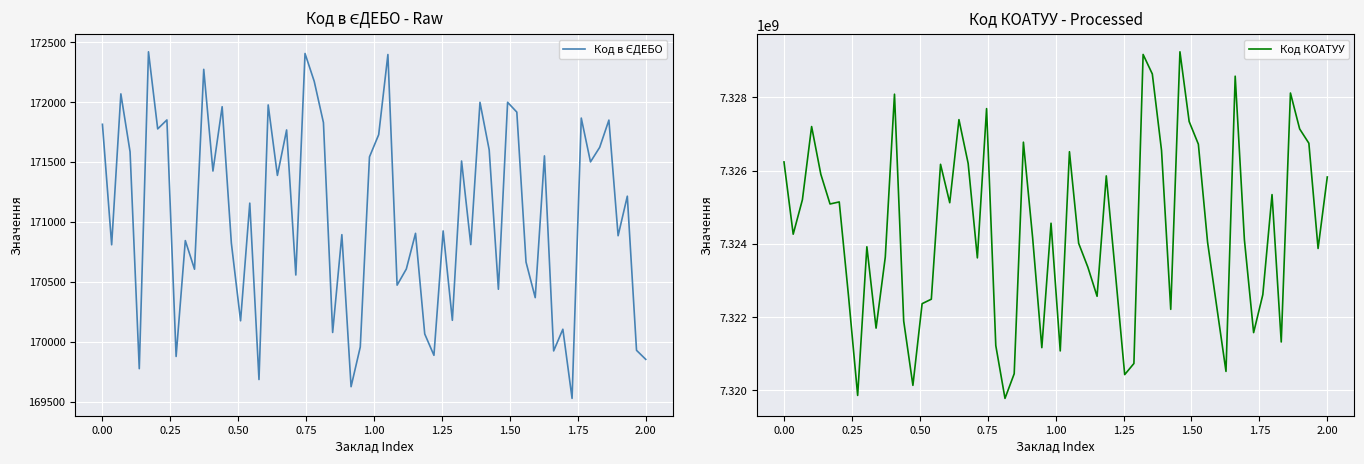

What is the average value of the Код КОАТУУ series?

7324555400